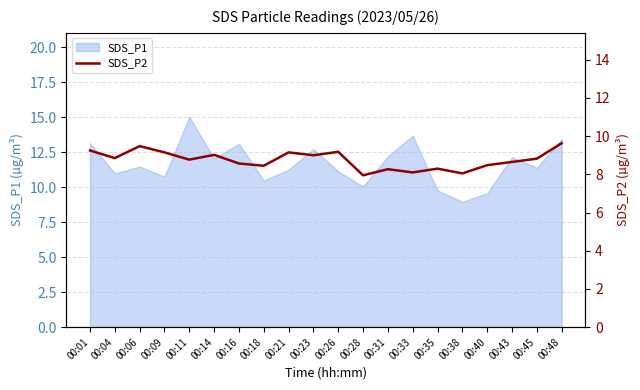

Is it true that SDS_P1 equals 7.7 at 00:16?

False